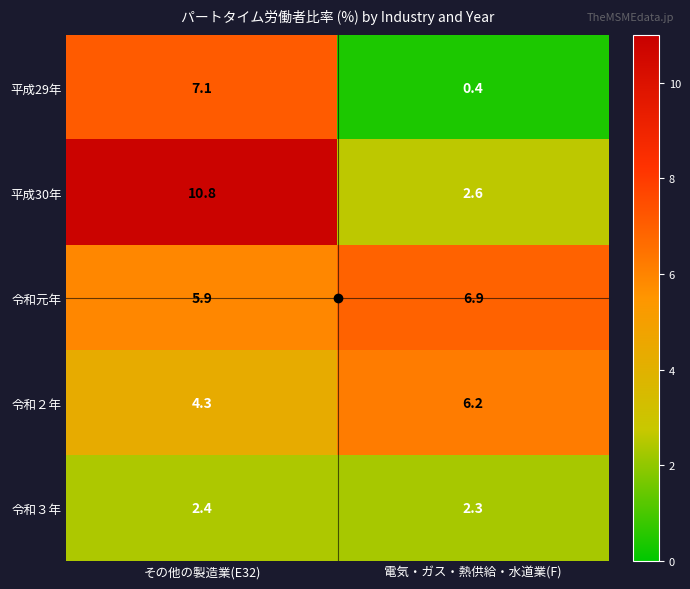

What is the difference between the highest and lowest values at 電気・ガス・熱供給・水道業(F)?

6.5